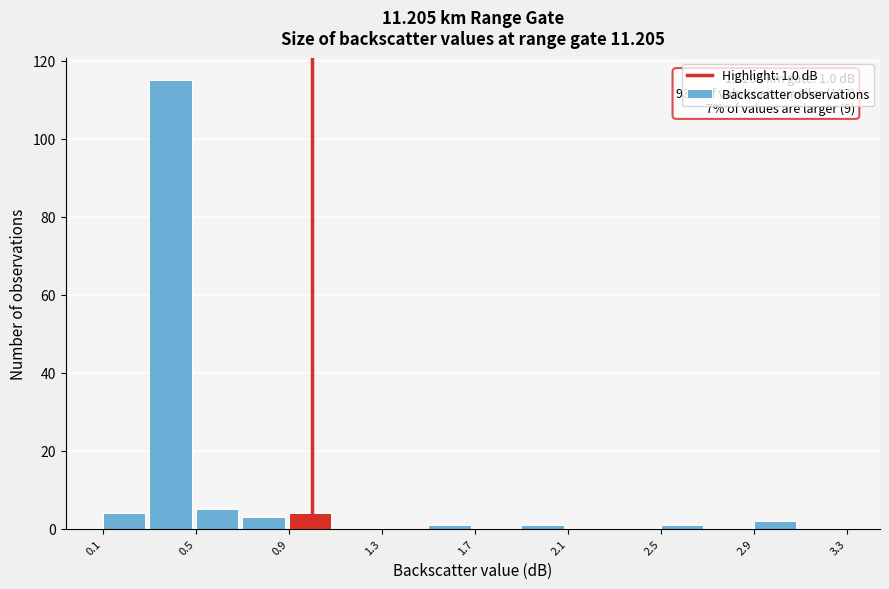

Over which range of the x-axis is the bar tallest?

0.3 to 0.5